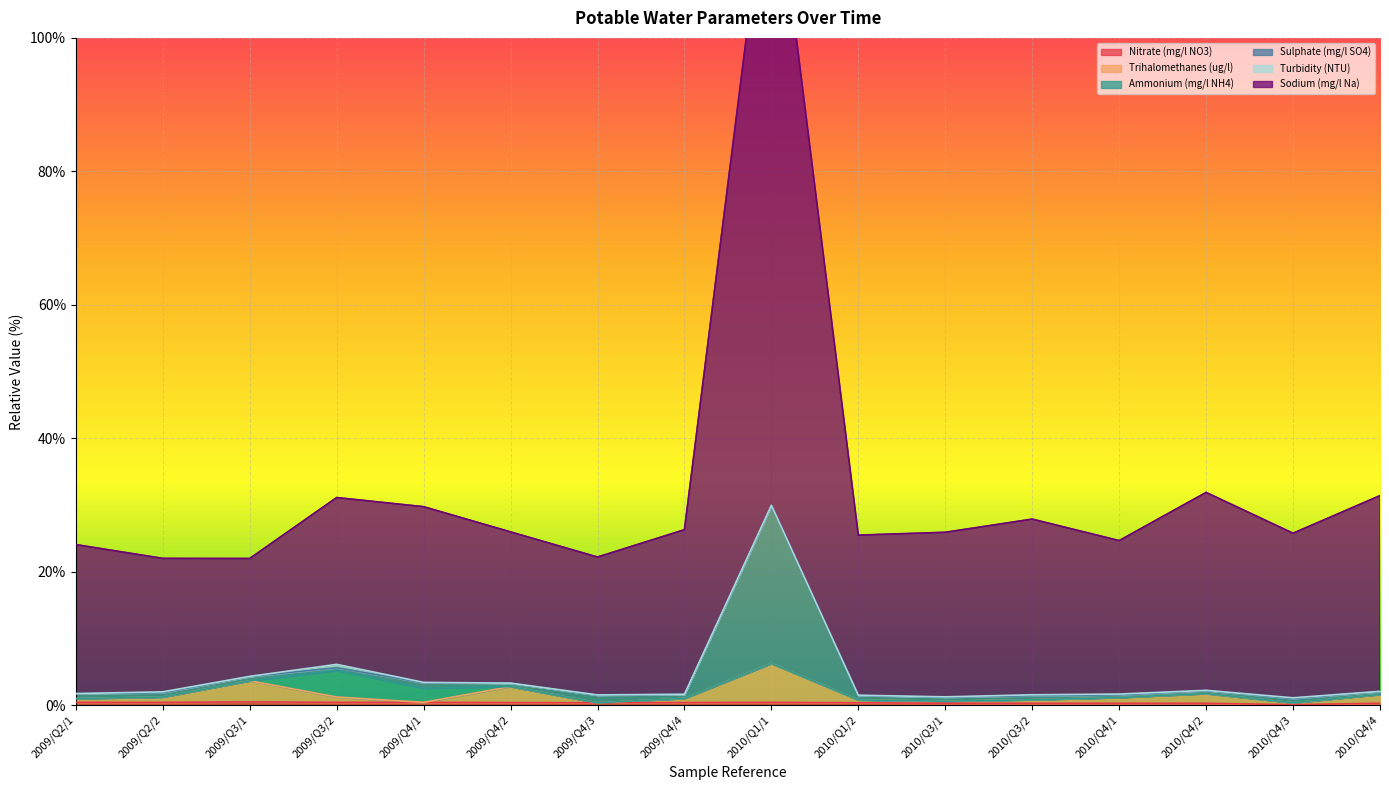

True or false: Nitrate (mg/l NO3) and Sulphate (mg/l SO4) cross at least once.

False